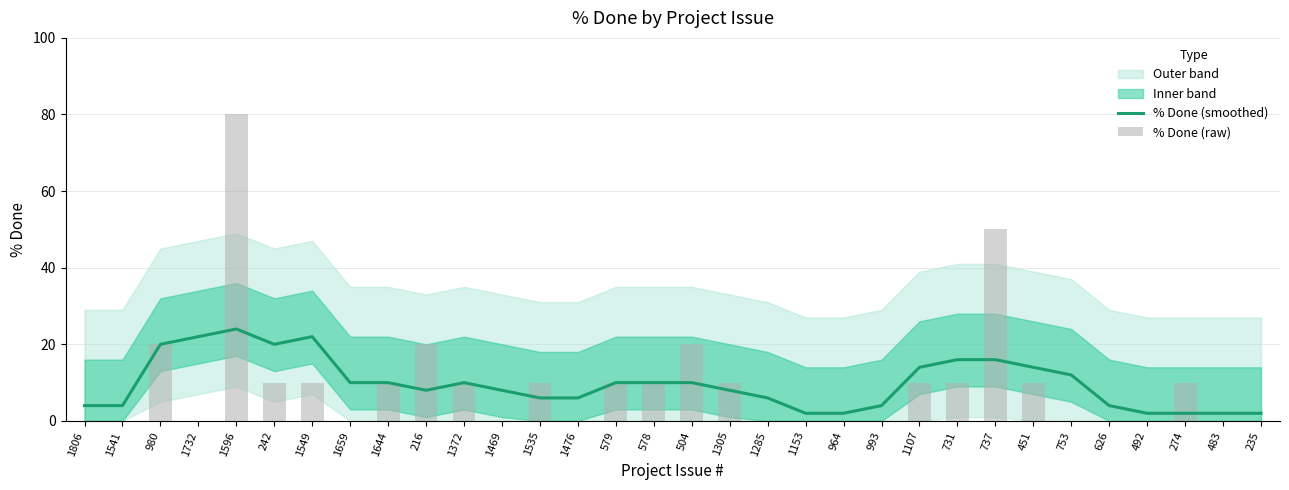

Between 1535 and 483, which series saw the biggest shift?

% Done (raw)